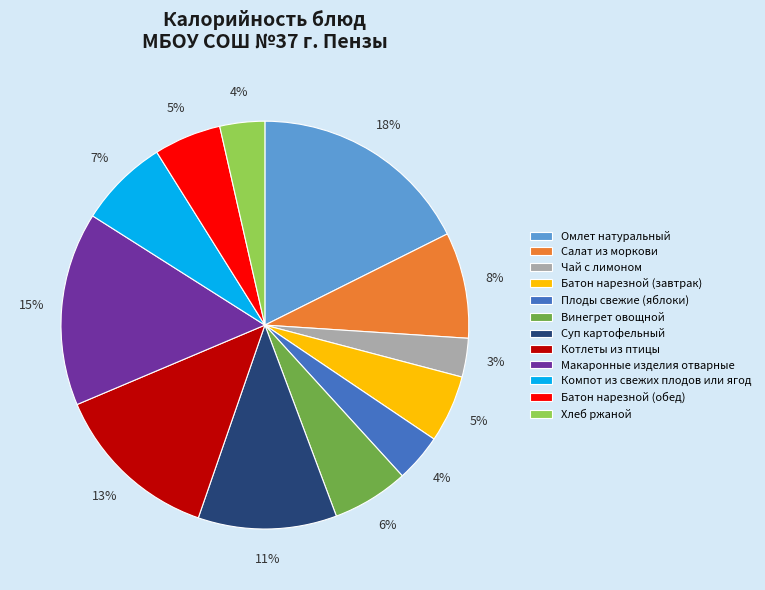

How many slices are in this pie chart?

12